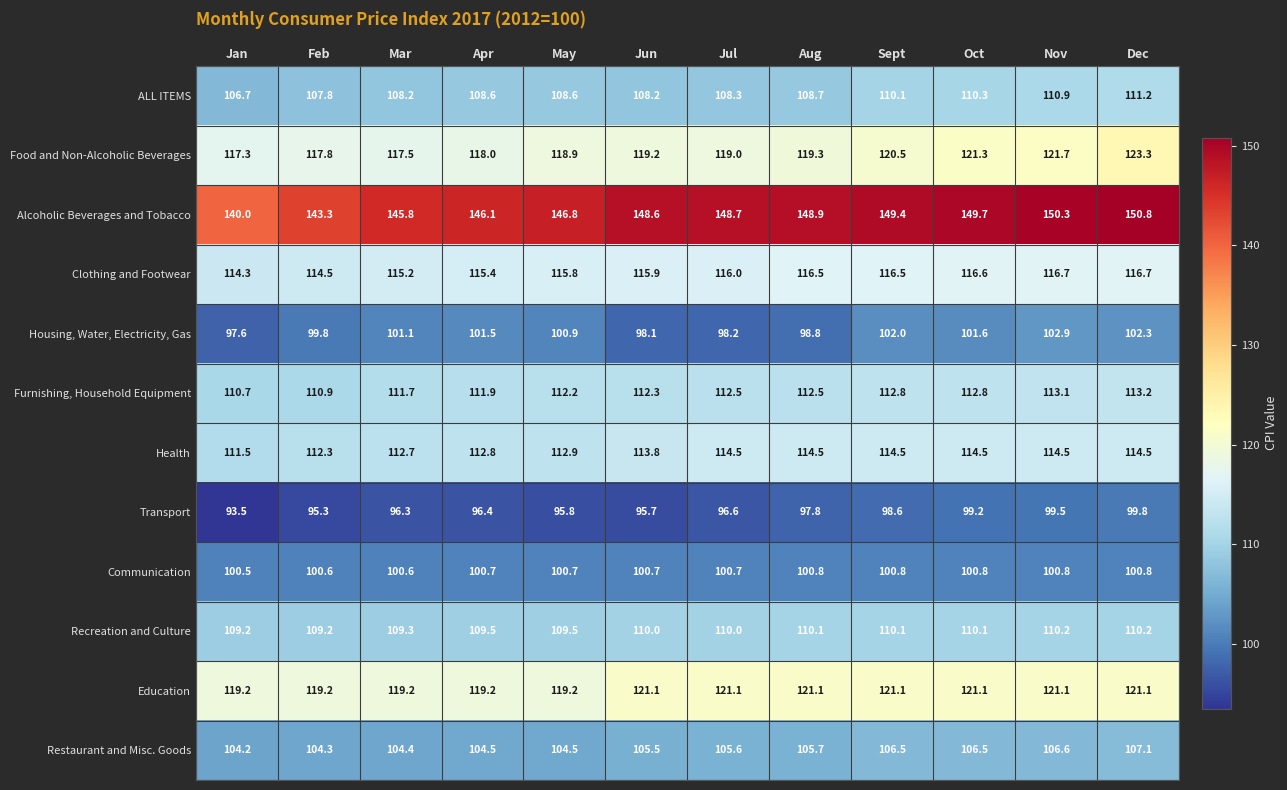

What is the difference between the maximum and minimum values in the Clothing and Footwear series?

2.4